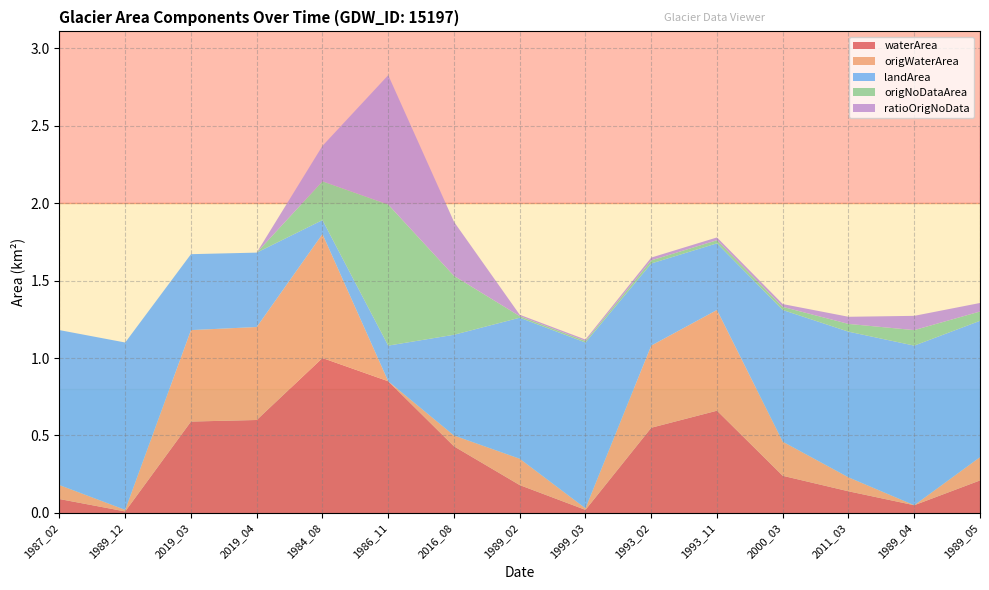

Reading left to right, what are all the values shown in this chart?

waterArea: 0.1	0.0	0.6	0.6	1.0	0.8	0.4	0.2	0.0	0.6	0.7	0.2	0.1	0.1	0.2
origWaterArea: 0.1	0.0	0.6	0.6	0.8	0.0	0.1	0.2	0.0	0.5	0.7	0.2	0.1	0.0	0.1
landArea: 1.0	1.1	0.5	0.5	0.1	0.2	0.7	0.9	1.1	0.5	0.4	0.8	0.9	1.0	0.9
origNoDataArea: 0.0	0.0	0.0	0.0	0.2	0.9	0.4	0.0	0.0	0.0	0.0	0.0	0.1	0.1	0.1
ratioOrigNoData: 0.0	0.0	0.0	0.0	0.2	0.8	0.3	0.0	0.0	0.0	0.0	0.0	0.0	0.1	0.1